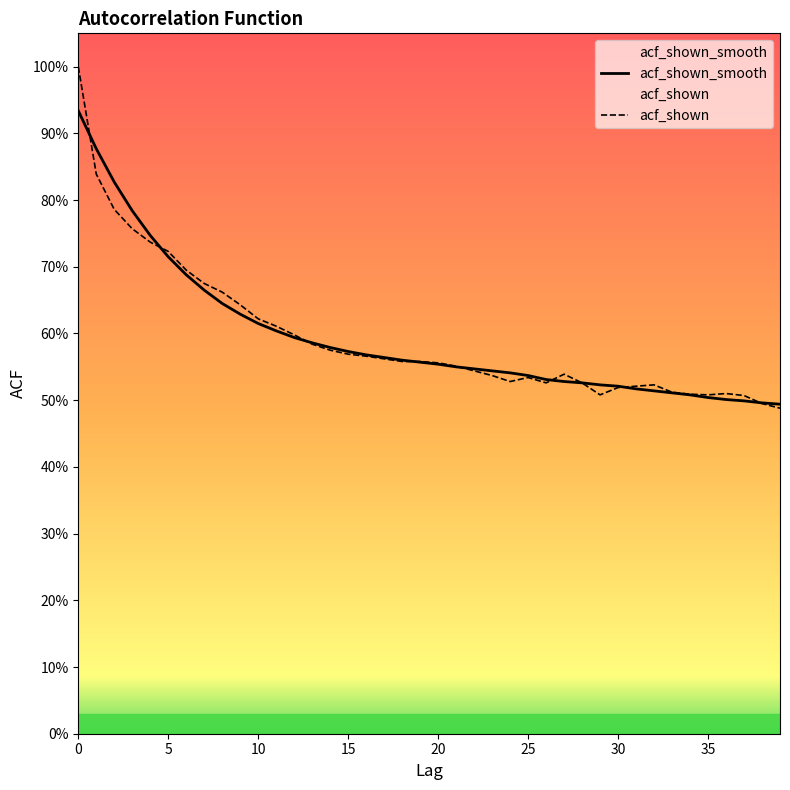

List the series in order of their peak value, highest first.

acf_shown, acf_shown_smooth